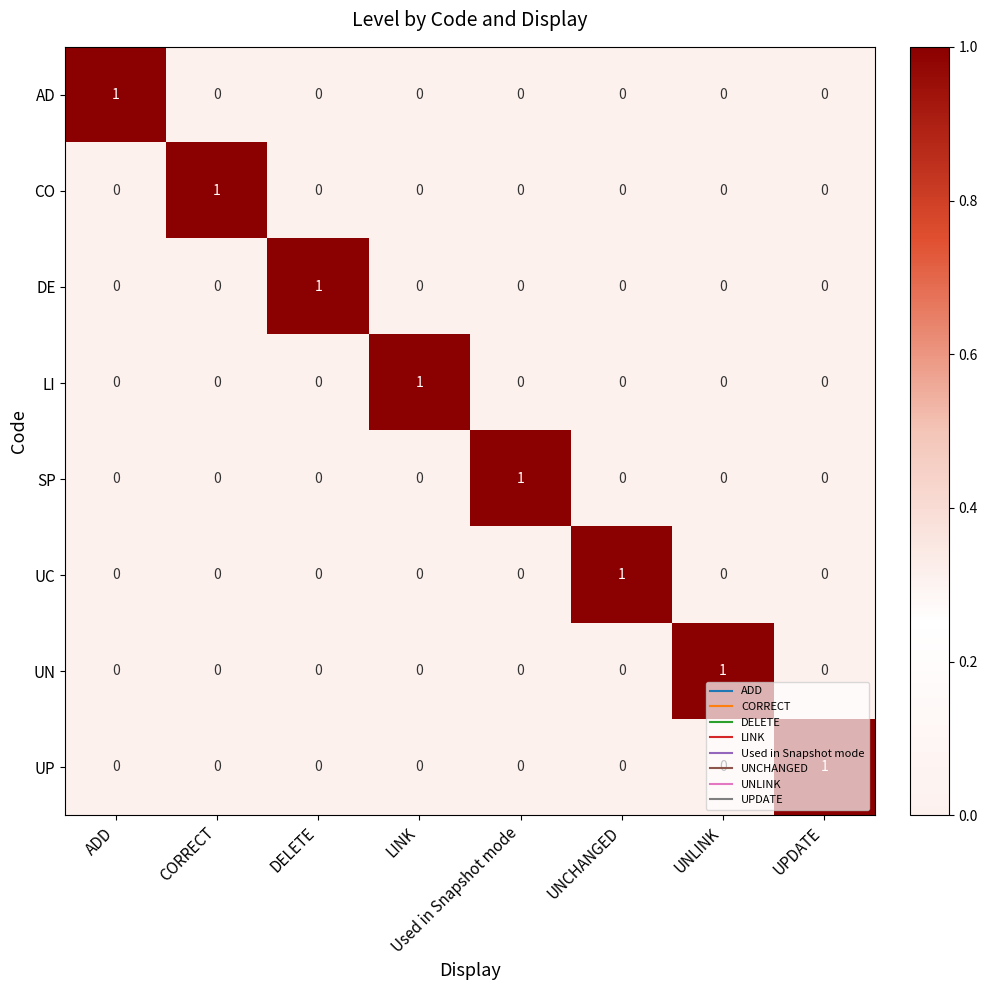

The UC series shows 1 at CORRECT. True or false?

False